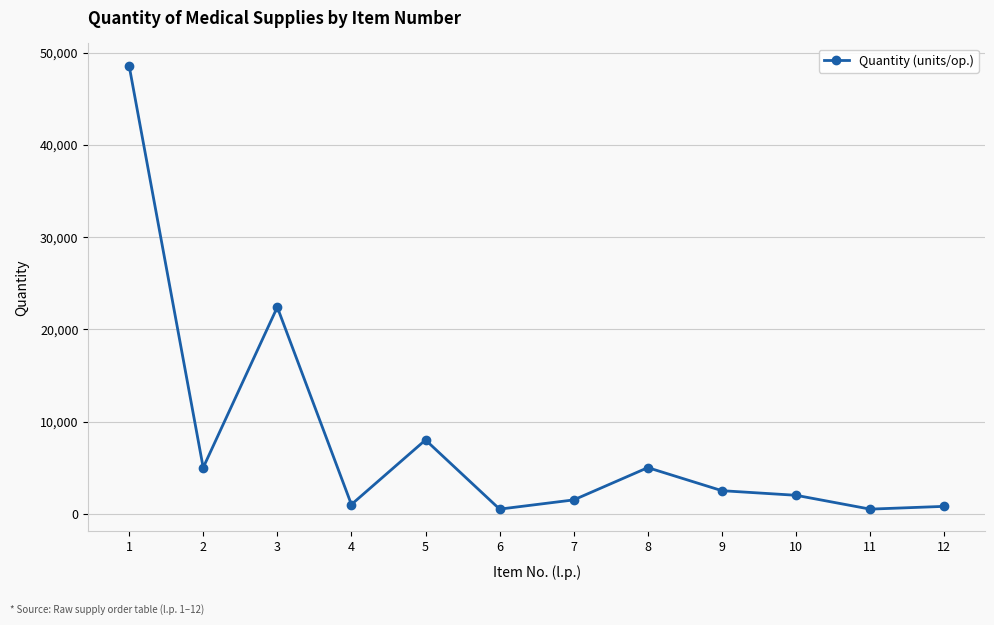

What is the greatest value displayed?

48600